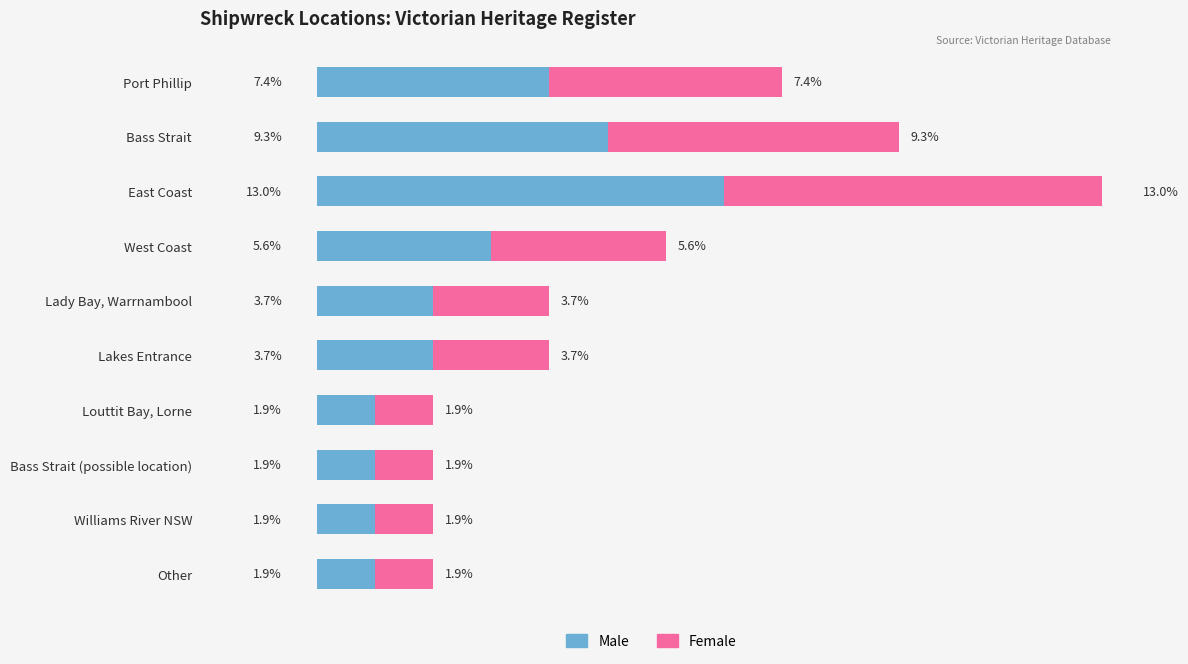

Is it true that Male equals 3.9 at Bass Strait?

False